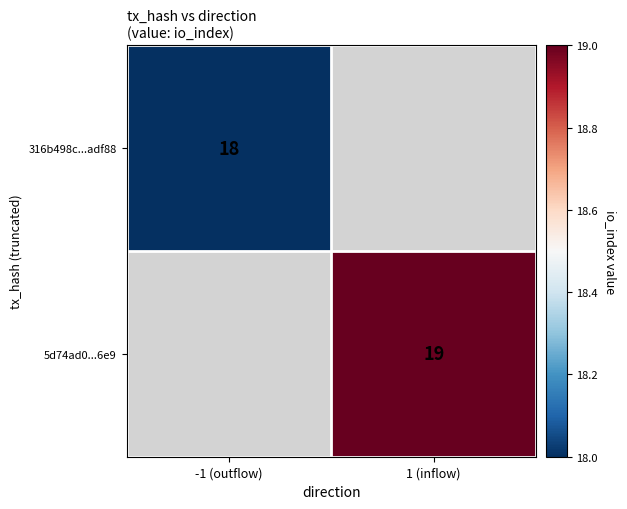

Is it true that 316b498c...adf88 equals 31 at -1 (outflow)?

False